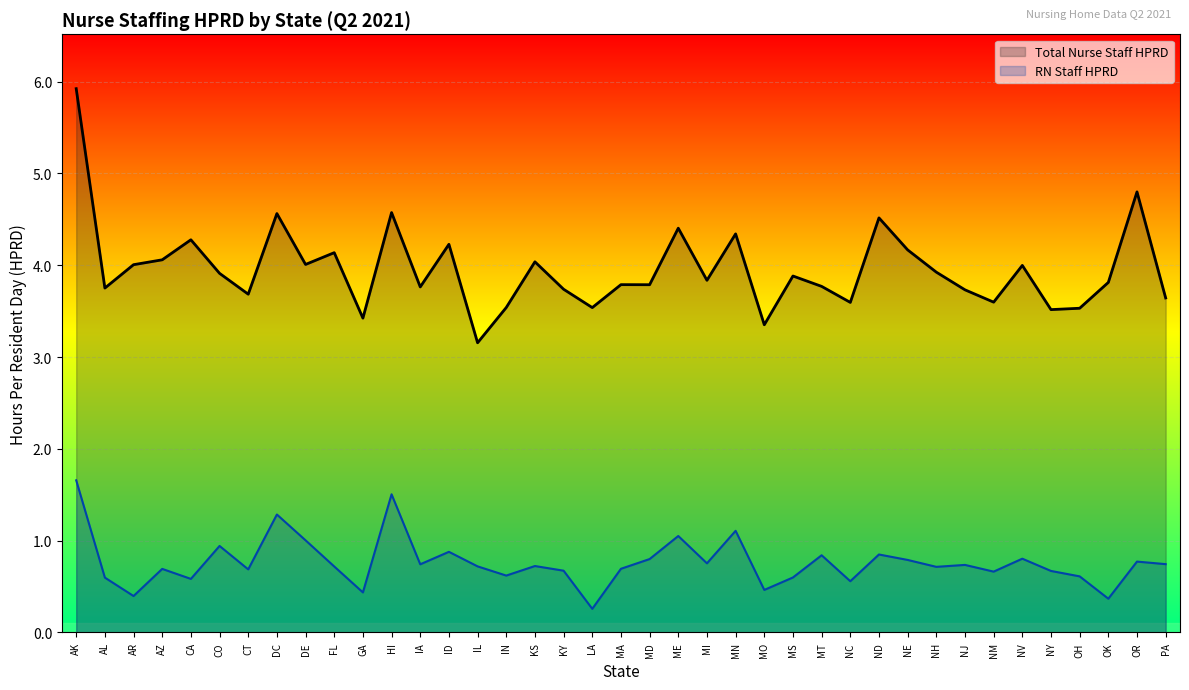

Is the value of RN Staff HPRD at MD greater than the value of Total Nurse Staff HPRD at MD?

No